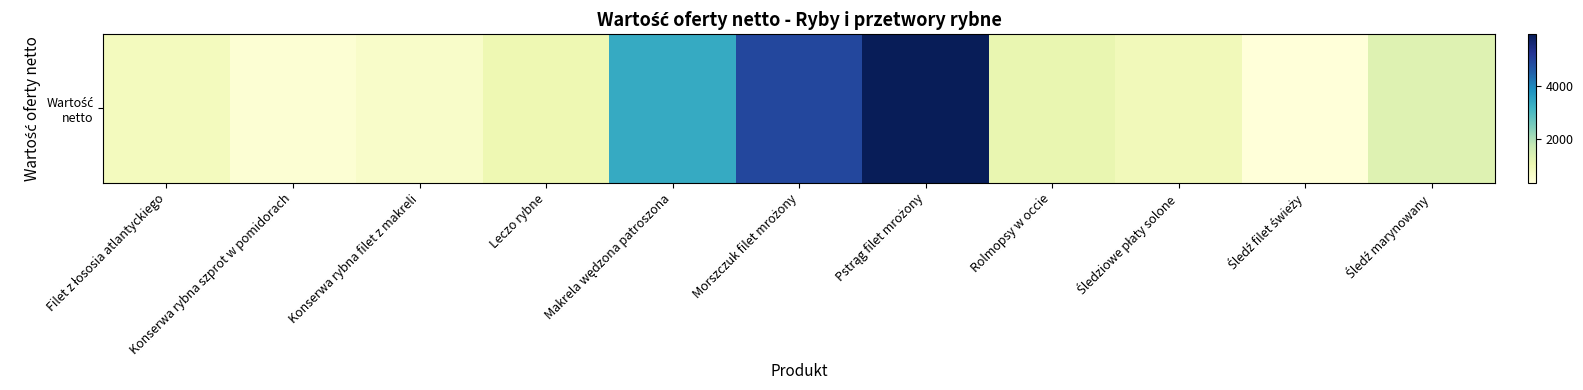

How many values are below 1022?

5